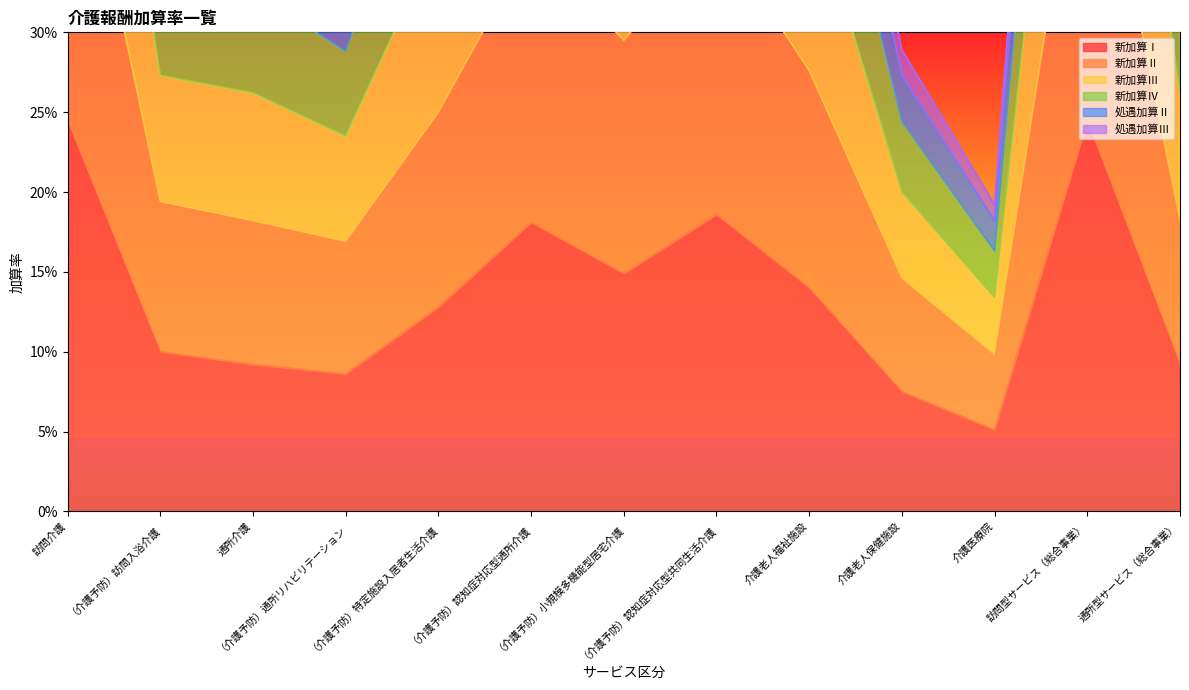

True or false: 新加算Ⅱ and 新加算Ⅲ cross at least once.

False